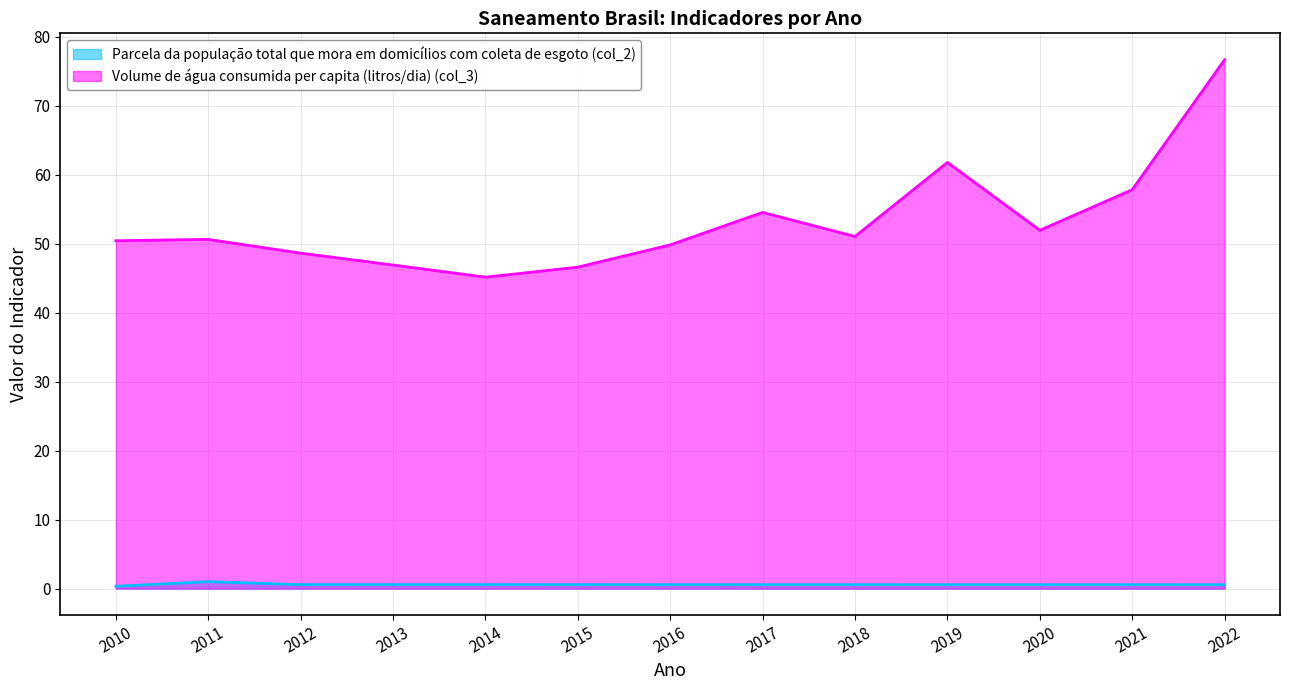

How many lines are shown in the chart?

2